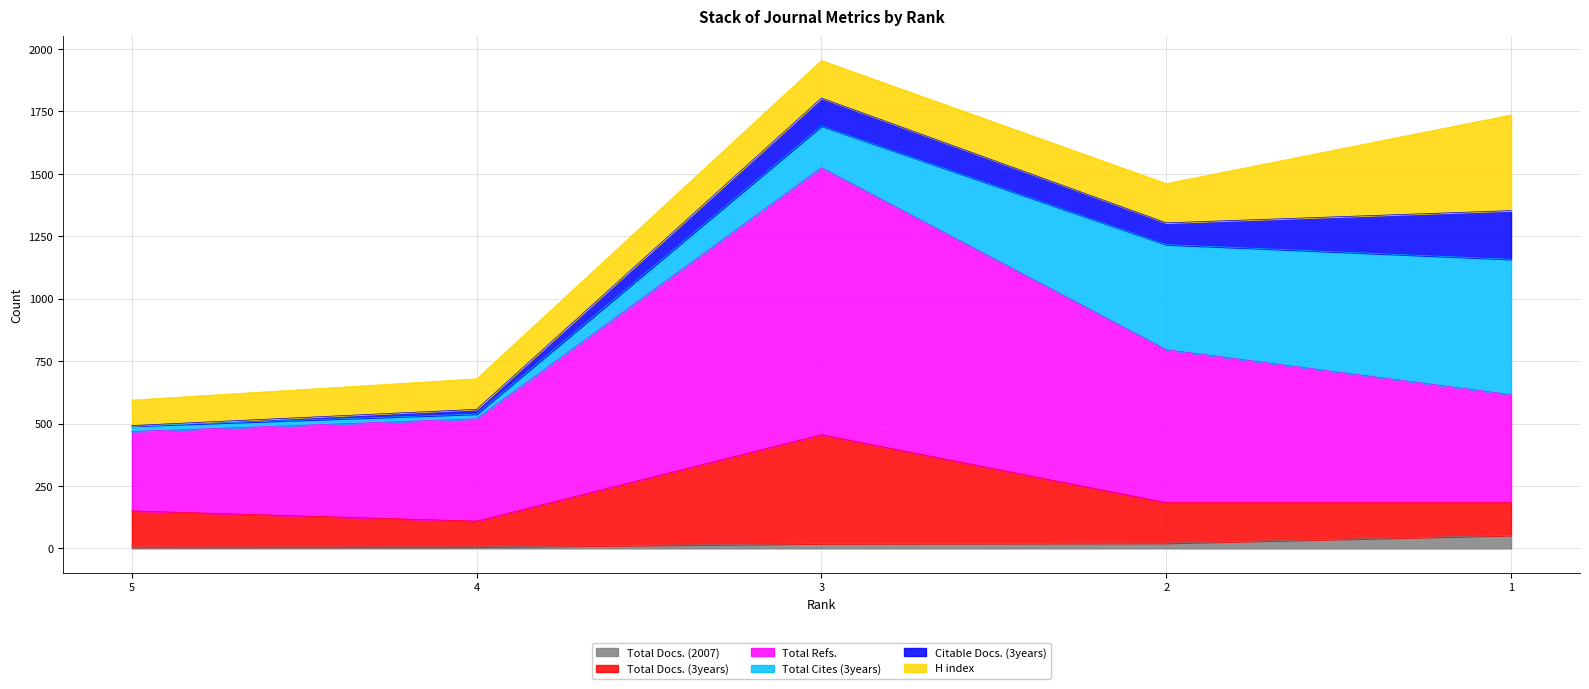

The value of Total Docs. (2007) at 4 is 3. True or false?

False